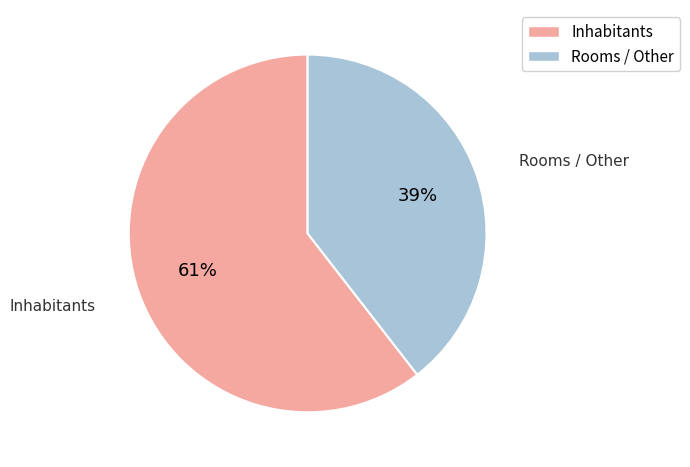

What percentage is the Rooms / Other slice, to the nearest percent?

39%